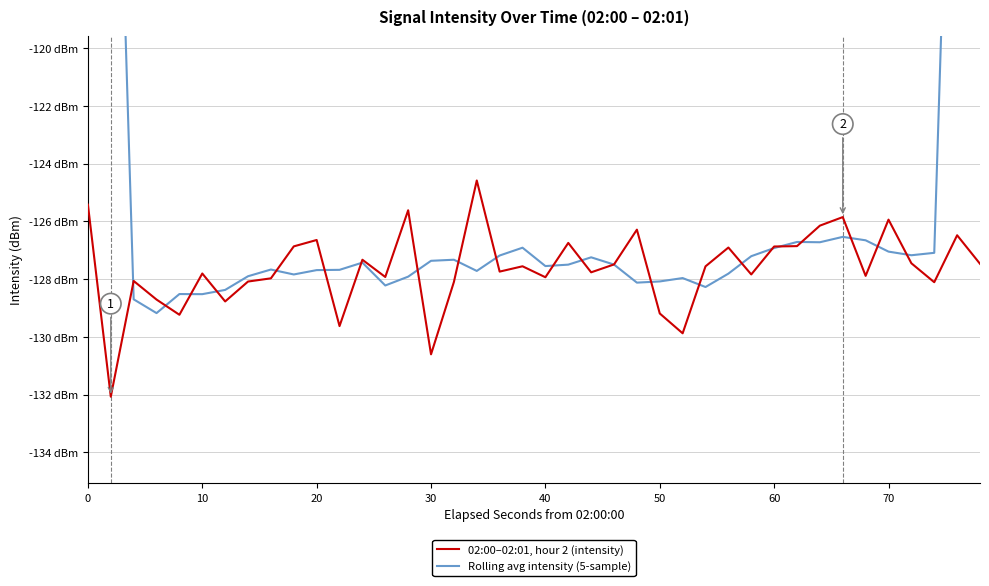

How many data points in Rolling avg intensity (5-sample) are less than -127?

30